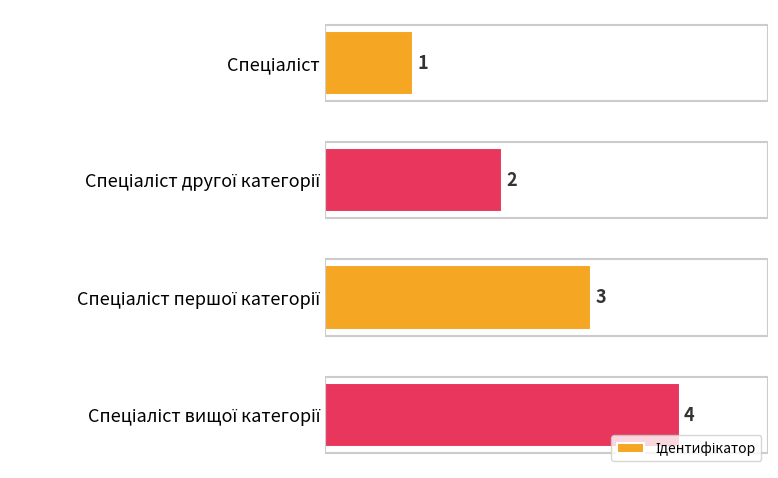

How many categories are shown in the chart?

4